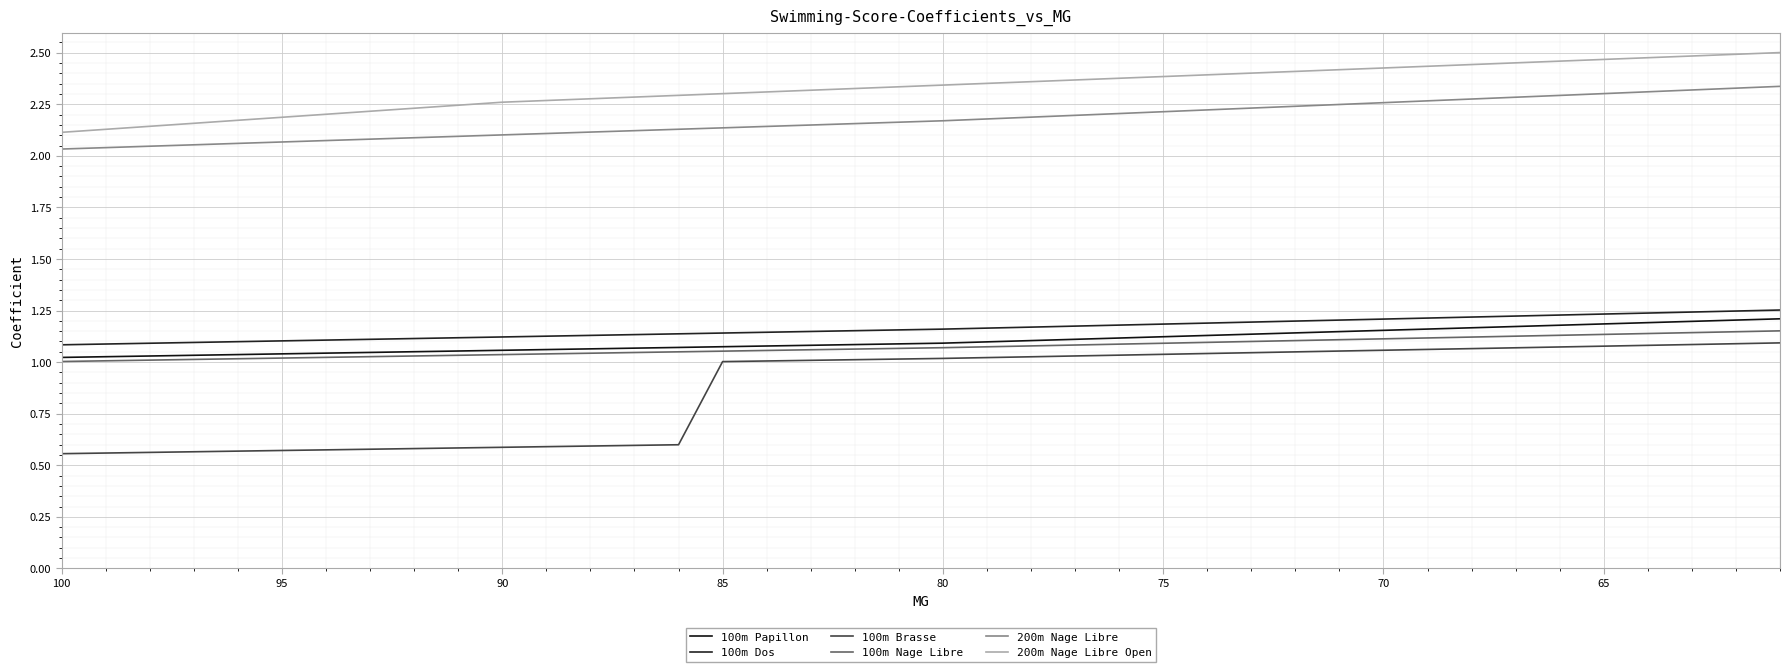

What is the value of the 100m Nage Libre point at the 1st from the left?

1.0